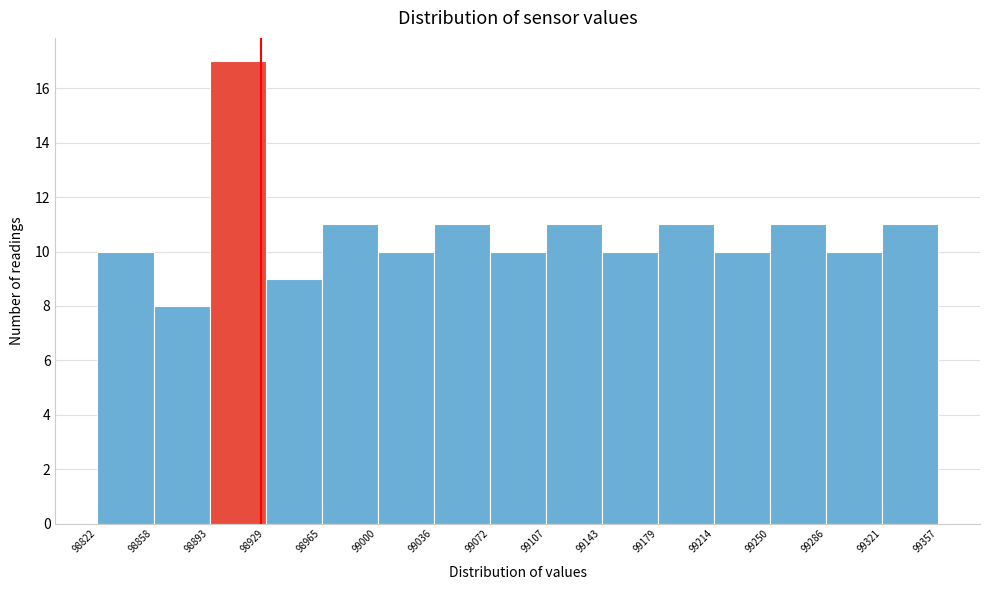

Reading left to right, transcribe this chart: for each bar, give the range it covers on the x-axis and its height. The values are not printed on the chart, so give them approximately, as read against the axis.

98822 to 98858: 10
98858 to 98893: 8
98893 to 98929: 17
98929 to 98965: 9
98965 to 99000: 11
99000 to 99036: 10
99036 to 99072: 11
99072 to 99107: 10
99107 to 99143: 11
99143 to 99179: 10
99179 to 99214: 11
99214 to 99250: 10
99250 to 99286: 11
99286 to 99321: 10
99321 to 99357: 11